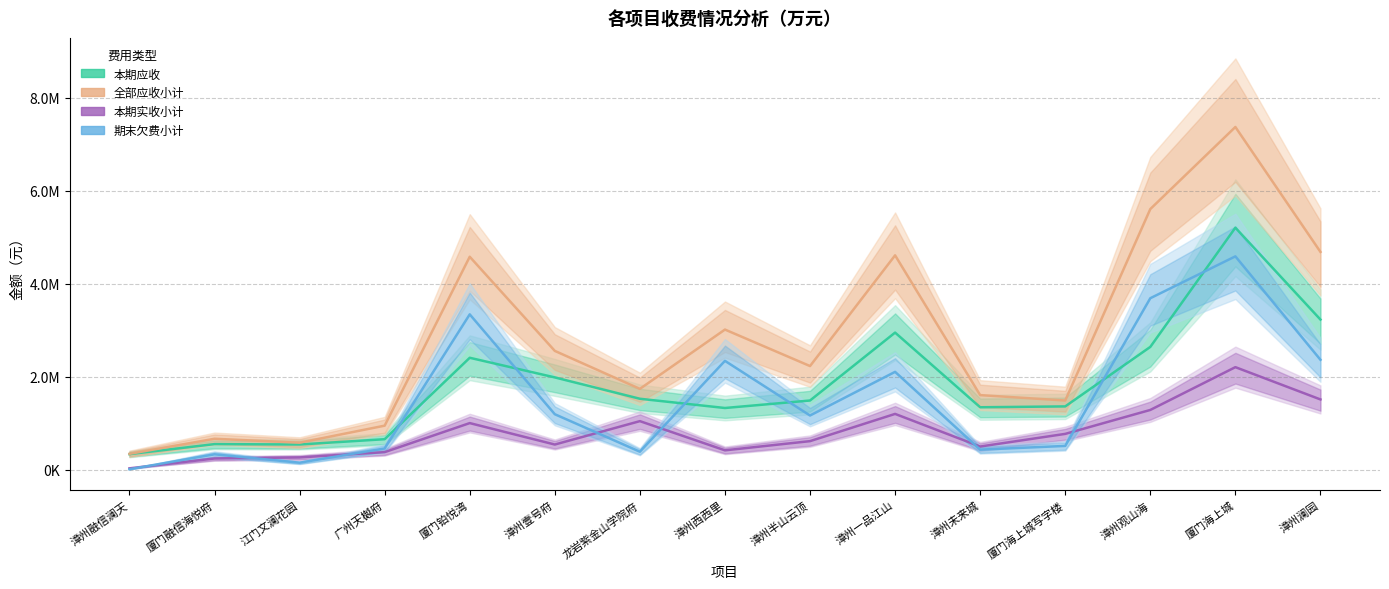

Which series has the largest total across all categories?

全部应收小计